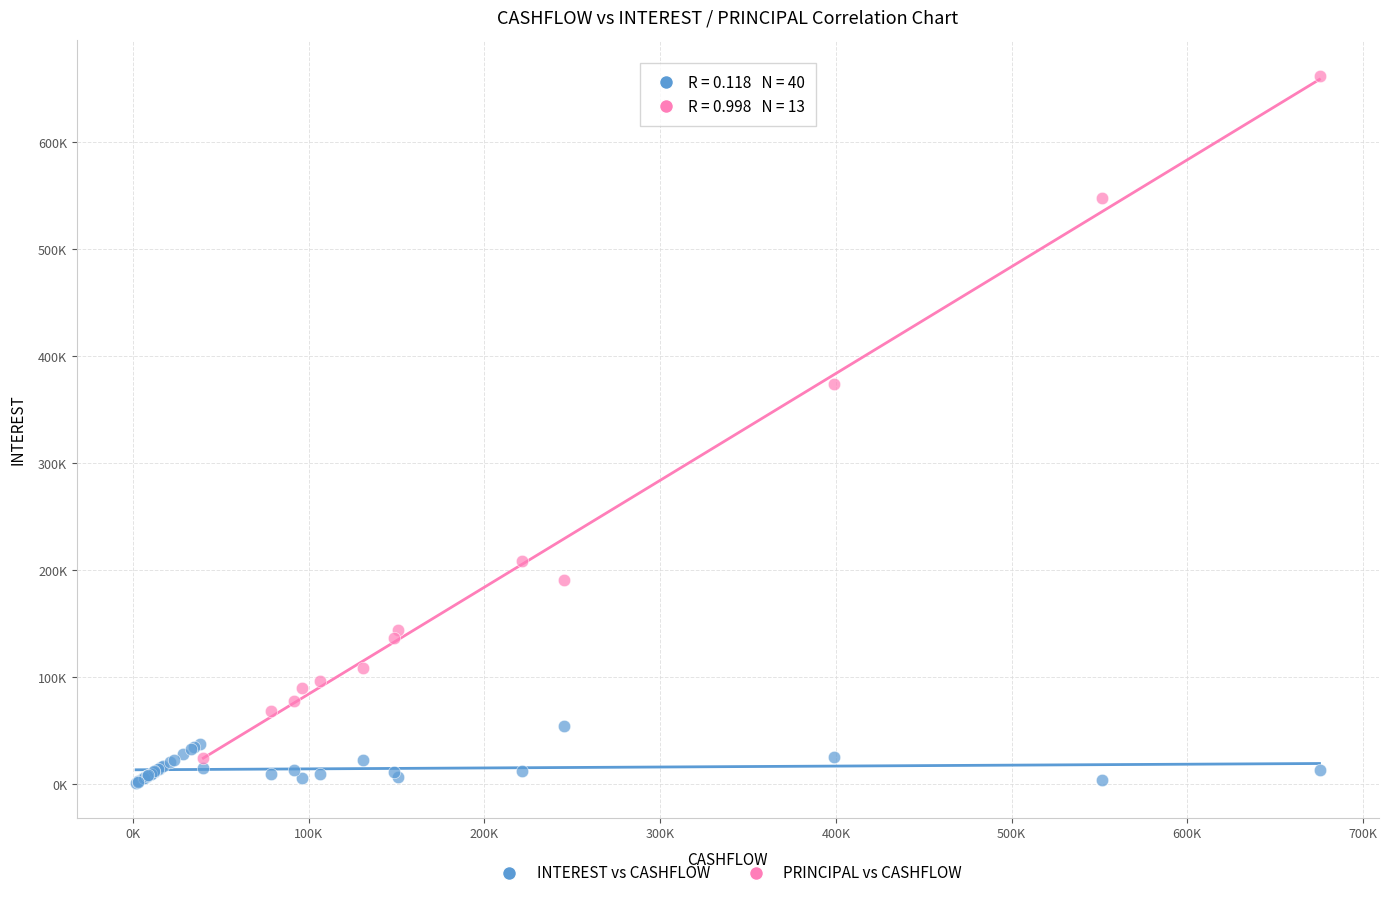

Which series contains the lowest Y value?

INTEREST vs CASHFLOW